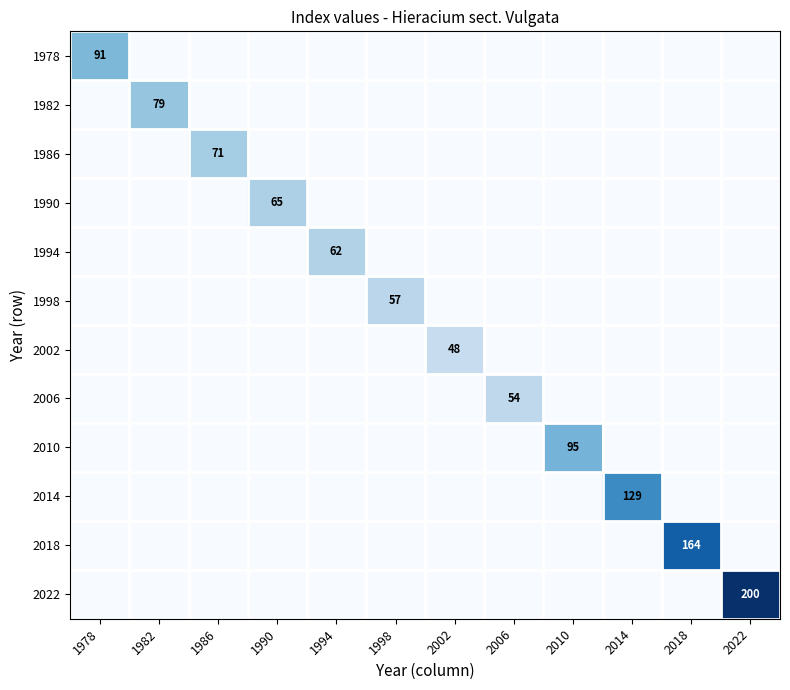

Count the number of categories in the chart.

12